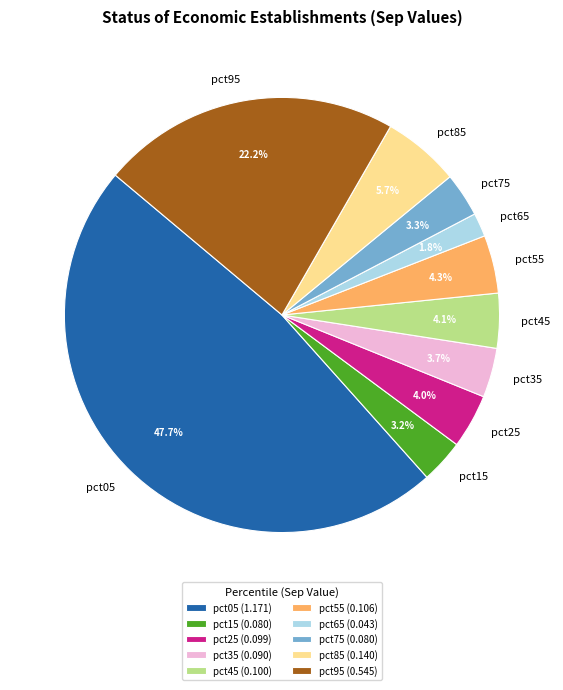

To the nearest percent, what portion does pct85 represent?

6%